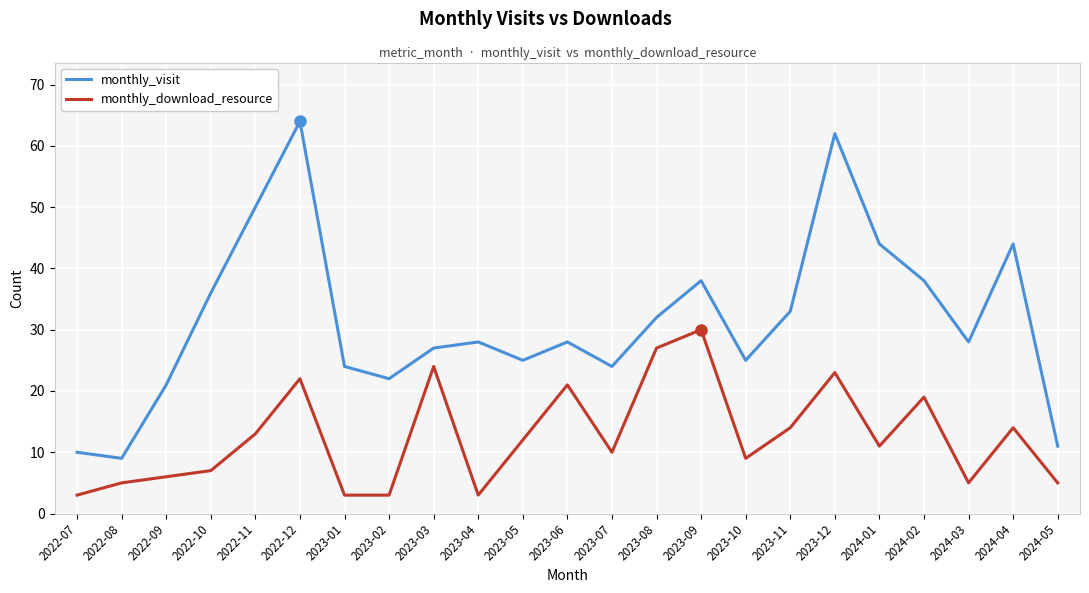

What position from the left is 2022-12?

6